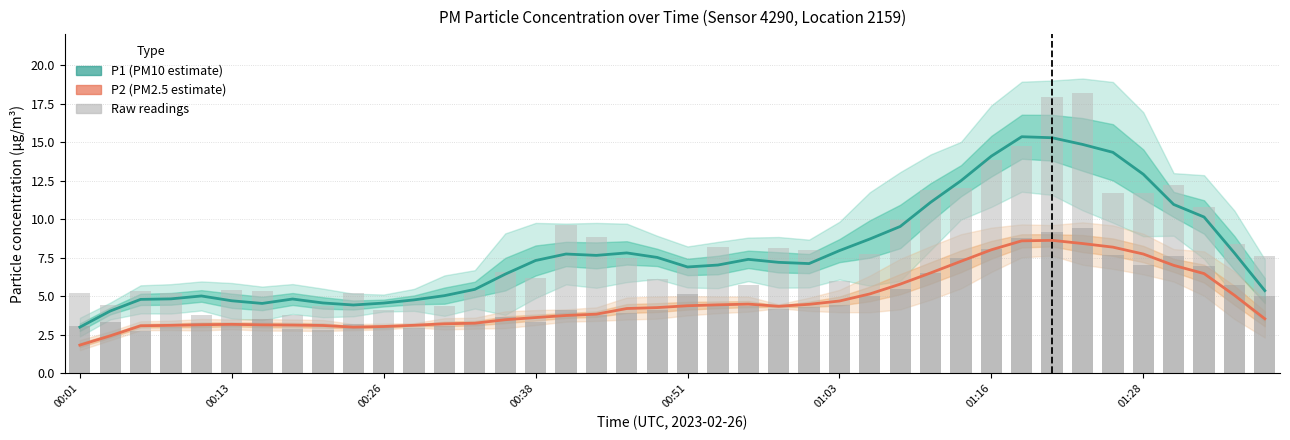

What is the sum of all P1 raw values?

323.3